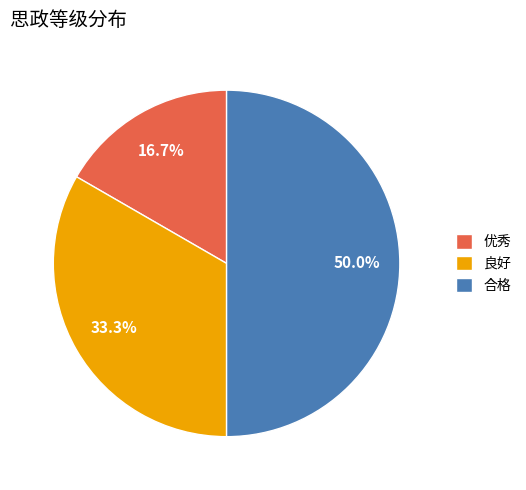

To the nearest percent, what percentage of the pie is 优秀?

17%